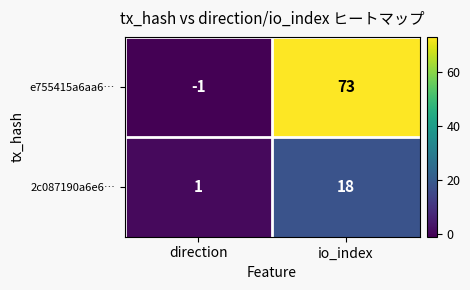

At which label is 2c087190a6e6… closest to 9?

direction